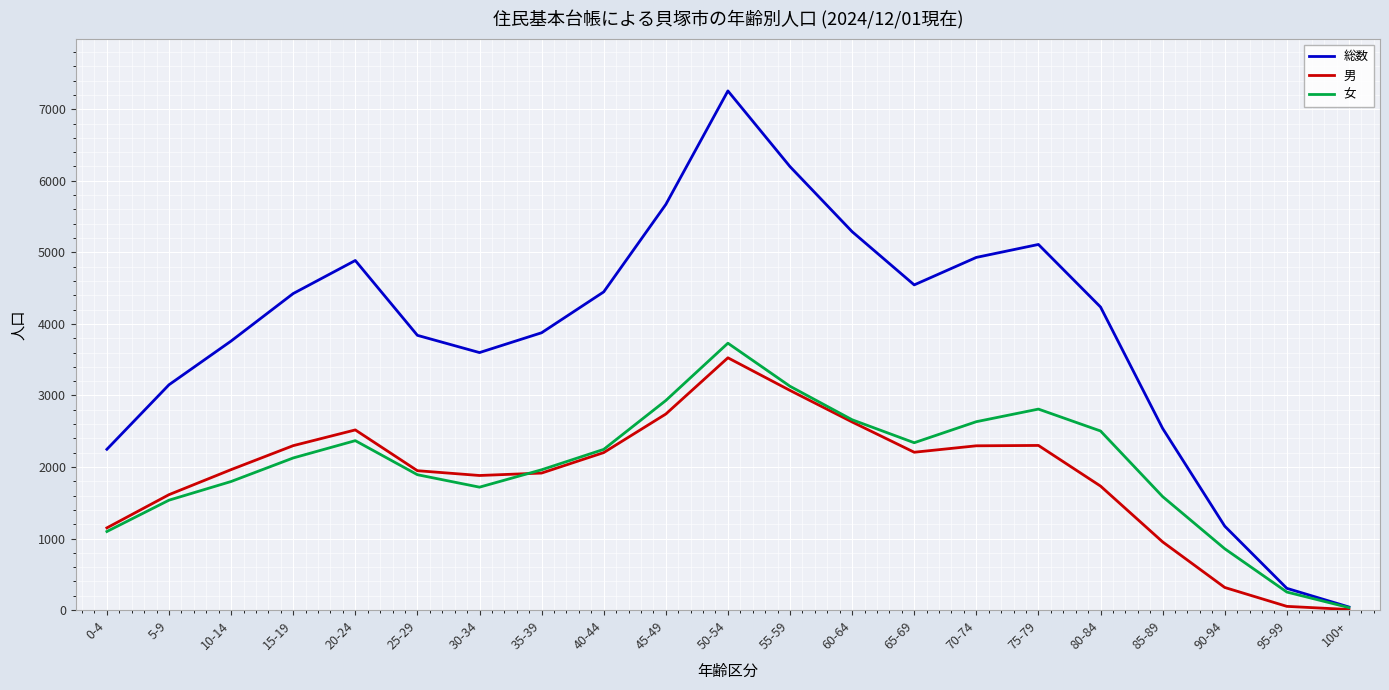

What is the sum of all 女 values?

42203